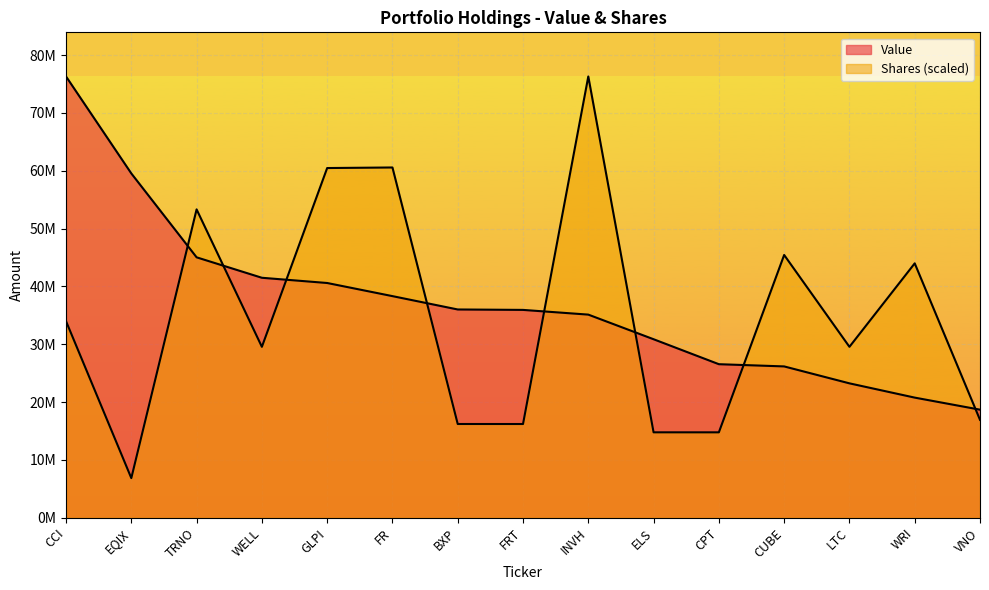

True or false: Shares has a value of 6986496.0 at ELS.

False